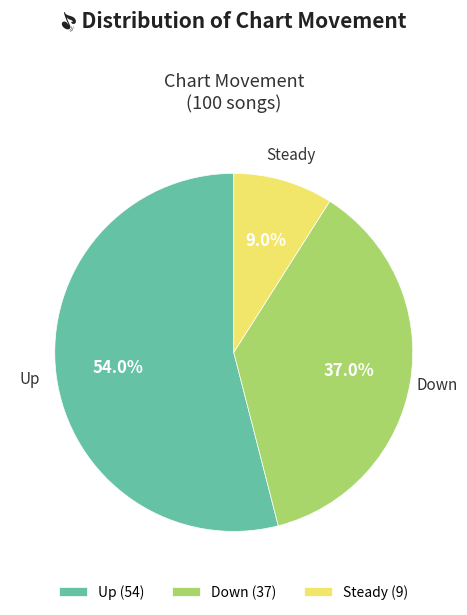

Which category has the smallest portion of the pie?

Steady (9)